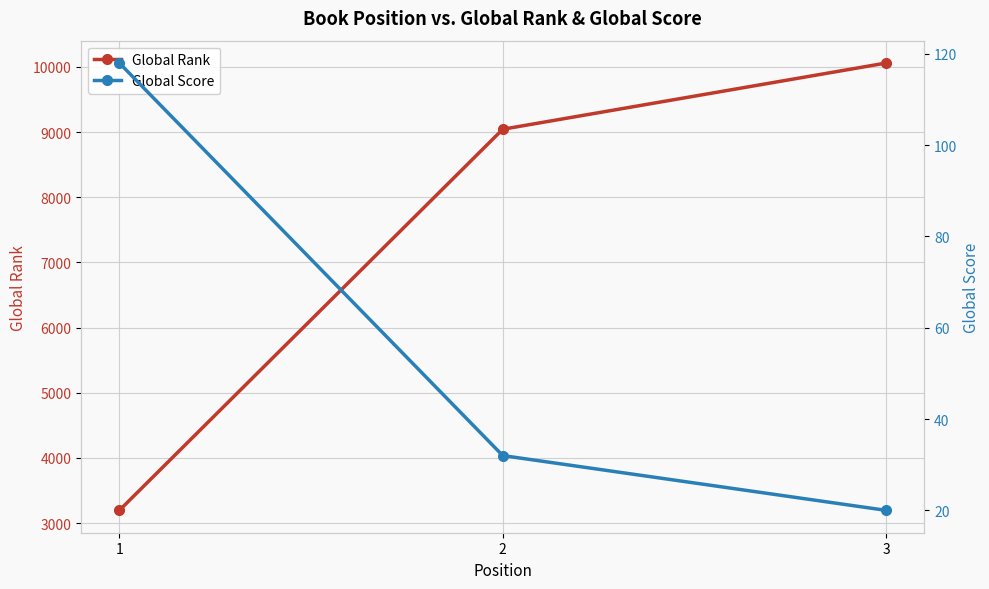

What are all the series names shown in the legend?

Global Rank, Global Score